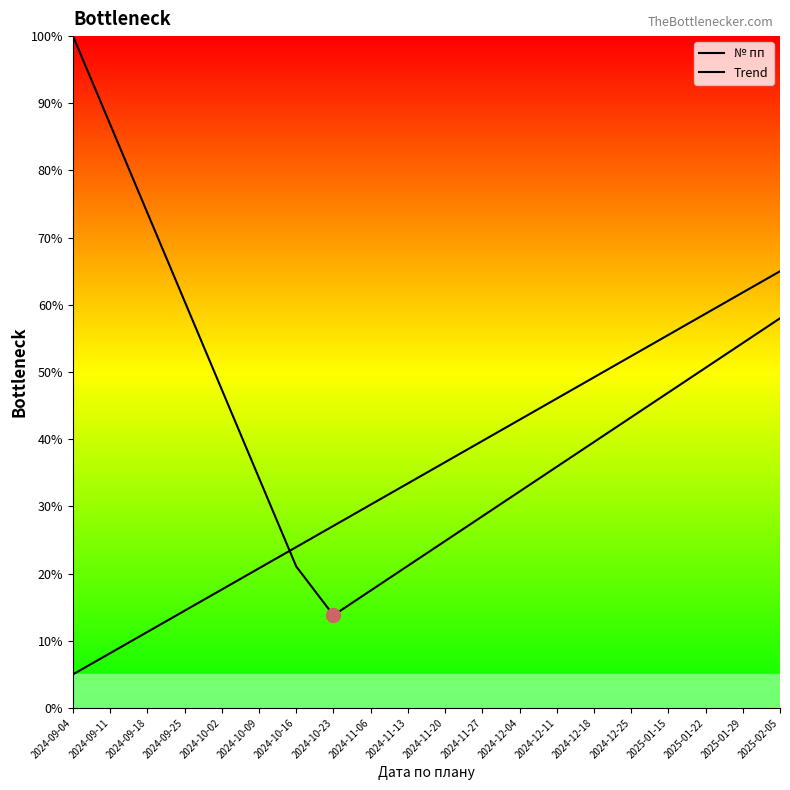

The value of Trend at 2024-09-04 is 3.5. True or false?

False